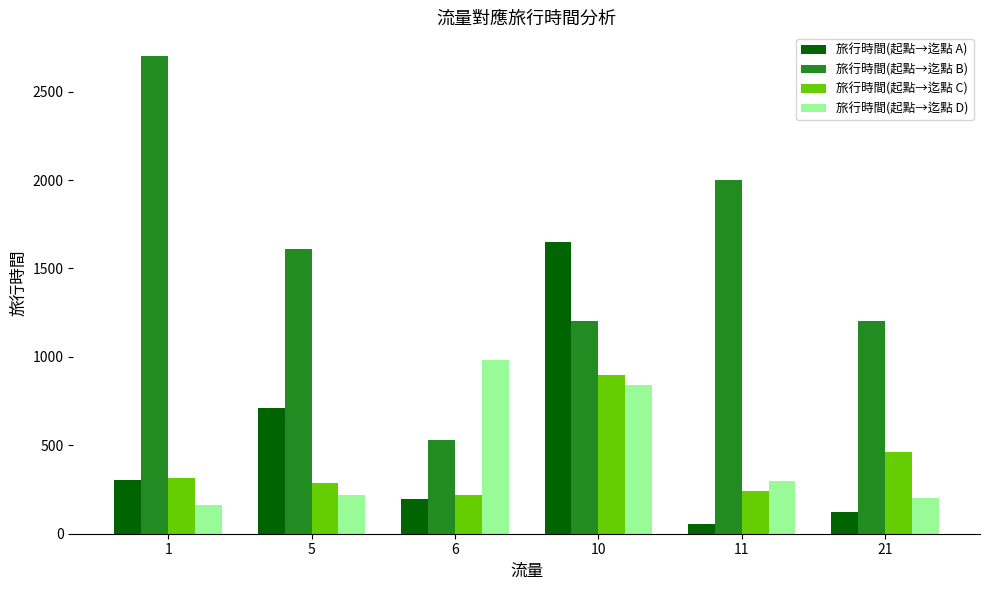

The 旅行時間(起點→迄點 B) series shows 2700 at 1. True or false?

True